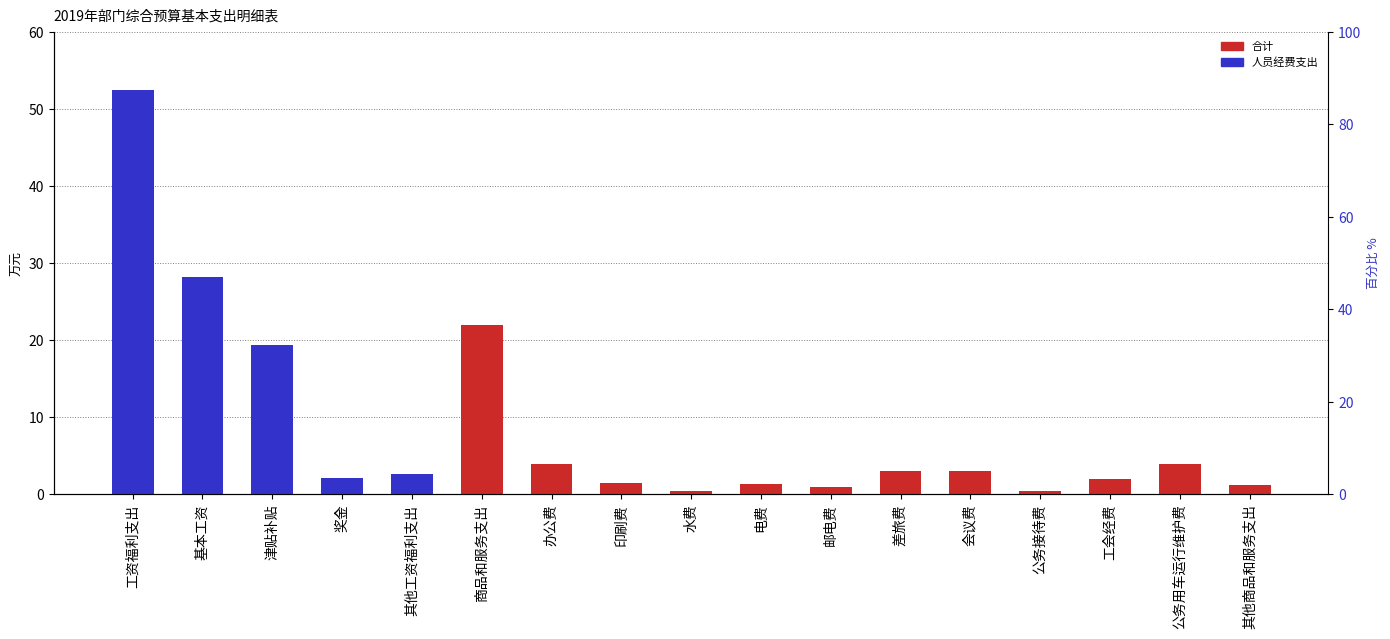

Reading left to right, extract all data points from this chart.

合计: 52.4	28.2	19.4	2.1	2.6	22.0	4.0	1.5	0.5	1.3	1.0	3.0	3.0	0.5	2.0	4.0	1.2
人员经费支出: 52.4	28.2	19.4	2.1	2.6	0.0	0.0	0.0	0.0	0.0	0.0	0.0	0.0	0.0	0.0	0.0	0.0